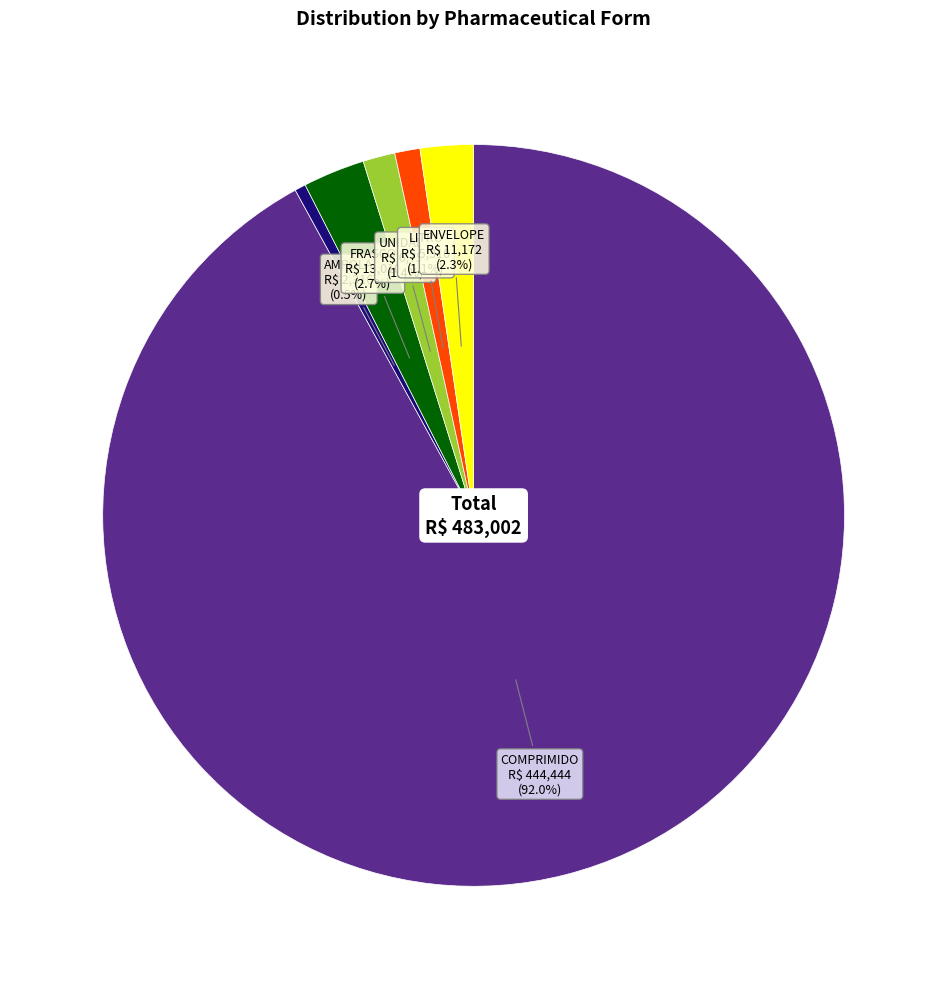

Does any single category account for the majority?

Yes